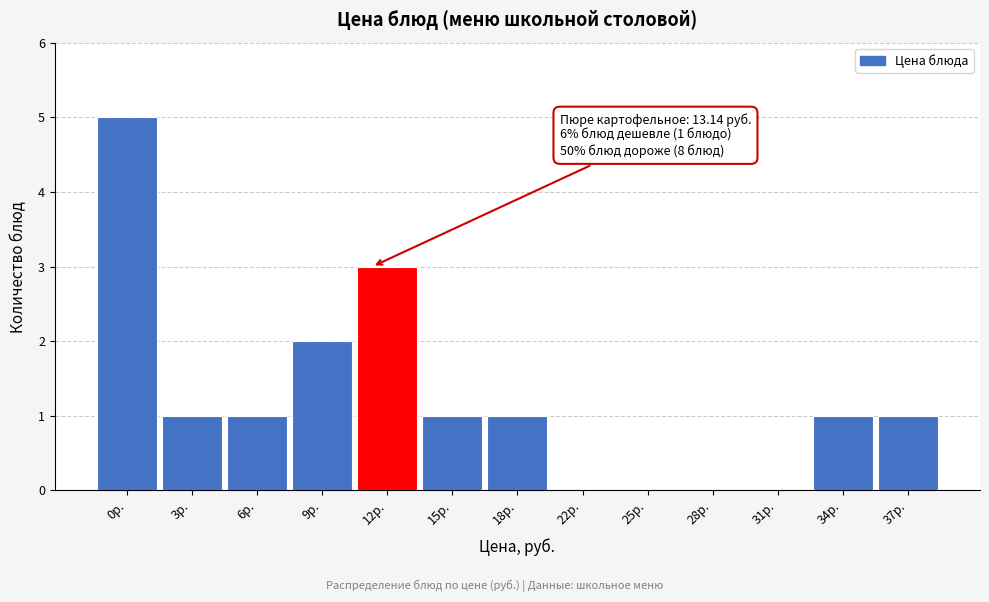

Reading left to right, what are all the values shown in this chart?

0р.=5	3р.=1	6р.=1	9р.=2	12р.=3	15р.=1	18р.=1	22р.=0	25р.=0	28р.=0	31р.=0	34р.=1	37р.=1